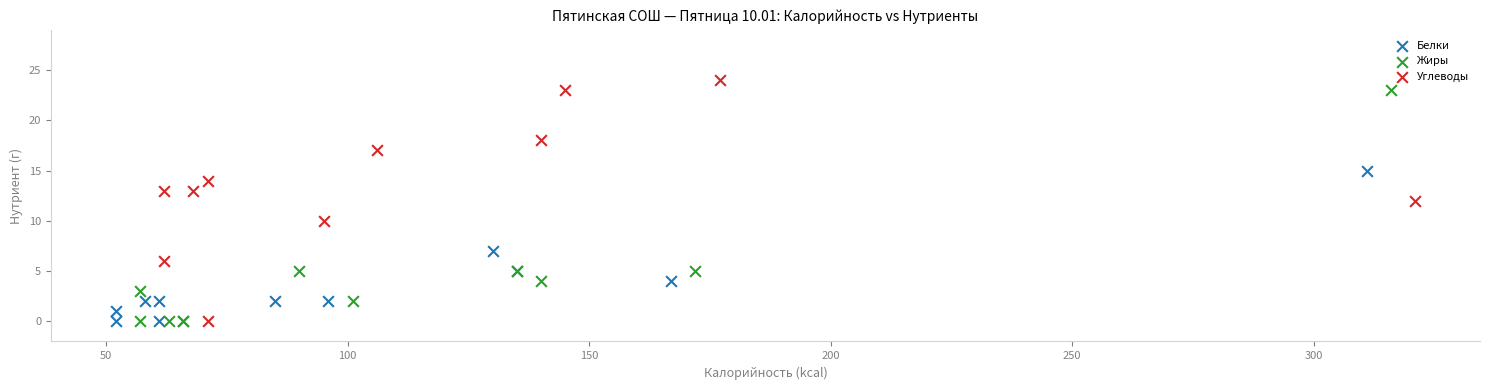

What are all the series names shown in the legend?

Белки, Жиры, Углеводы